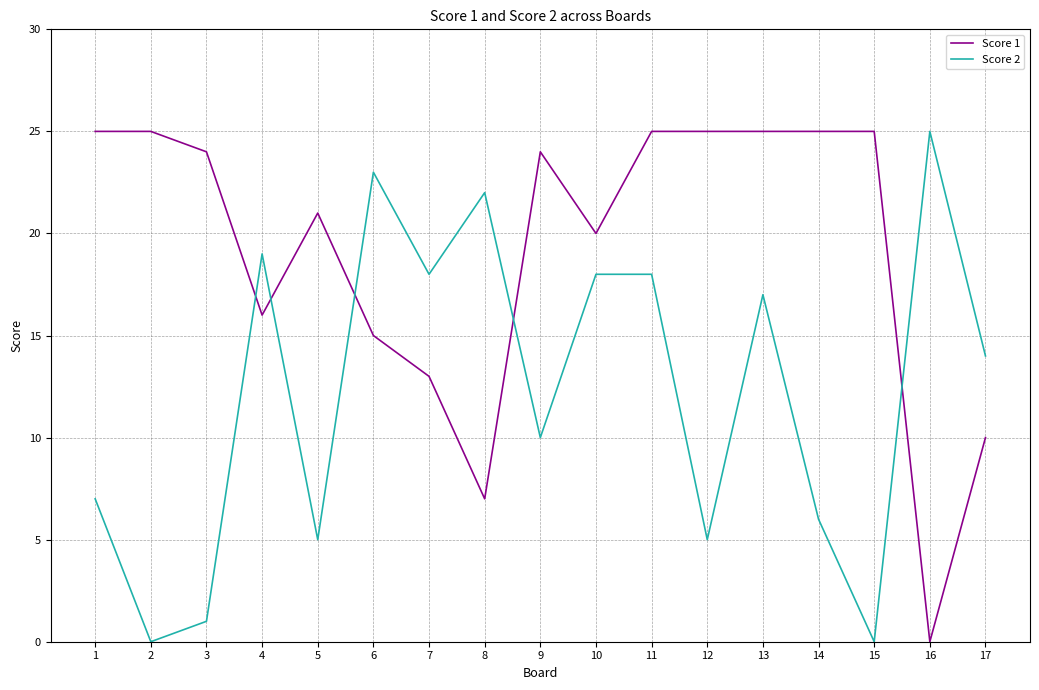

Which series has the largest total across all categories?

Score 1